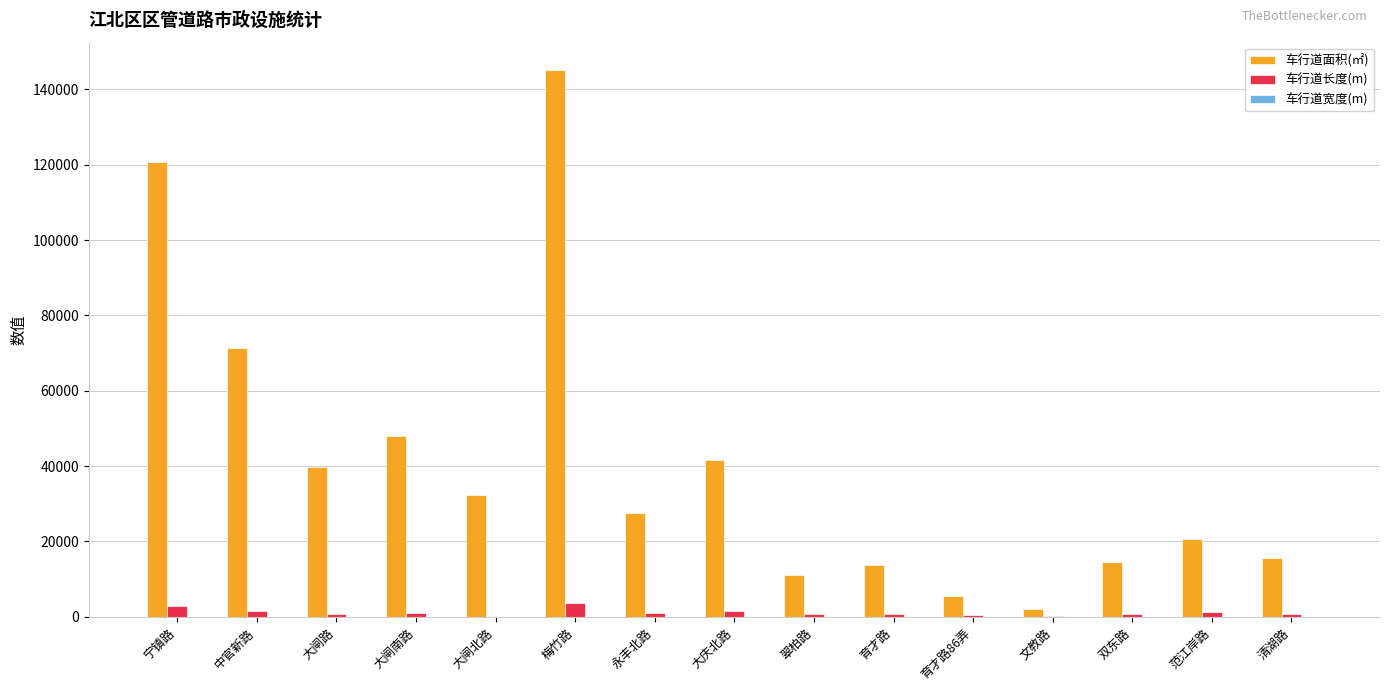

True or false: 车行道面积(㎡) has a value of 120692.0 at 宁镇路.

True